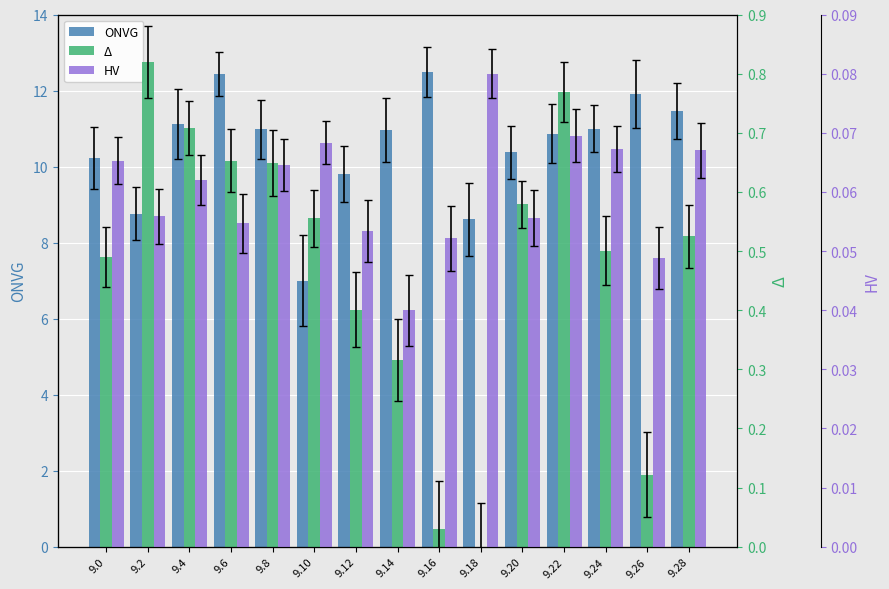

Reading left to right, transcribe all the data shown in this chart.

ONVG: 9.0=10.2	9.2=8.8	9.4=11.1	9.6=12.4	9.8=11.0	9.10=7.0	9.12=9.8	9.14=11.0	9.16=12.5	9.18=8.6	9.20=10.4	9.22=10.9	9.24=11.0	9.26=11.9	9.28=11.5
Δ: 9.0=0.5	9.2=0.8	9.4=0.7	9.6=0.7	9.8=0.6	9.10=0.6	9.12=0.4	9.14=0.3	9.16=0.0	9.18=0.0	9.20=0.6	9.22=0.8	9.24=0.5	9.26=0.1	9.28=0.5
HV: 9.0=0.1	9.2=0.1	9.4=0.1	9.6=0.1	9.8=0.1	9.10=0.1	9.12=0.1	9.14=0.0	9.16=0.1	9.18=0.1	9.20=0.1	9.22=0.1	9.24=0.1	9.26=0.0	9.28=0.1